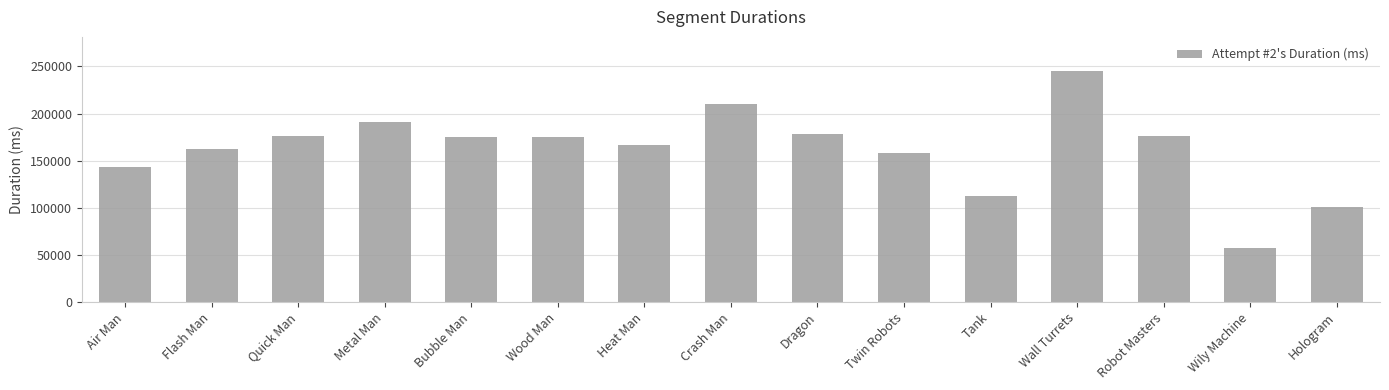

What is the maximum value shown in the chart?

244672